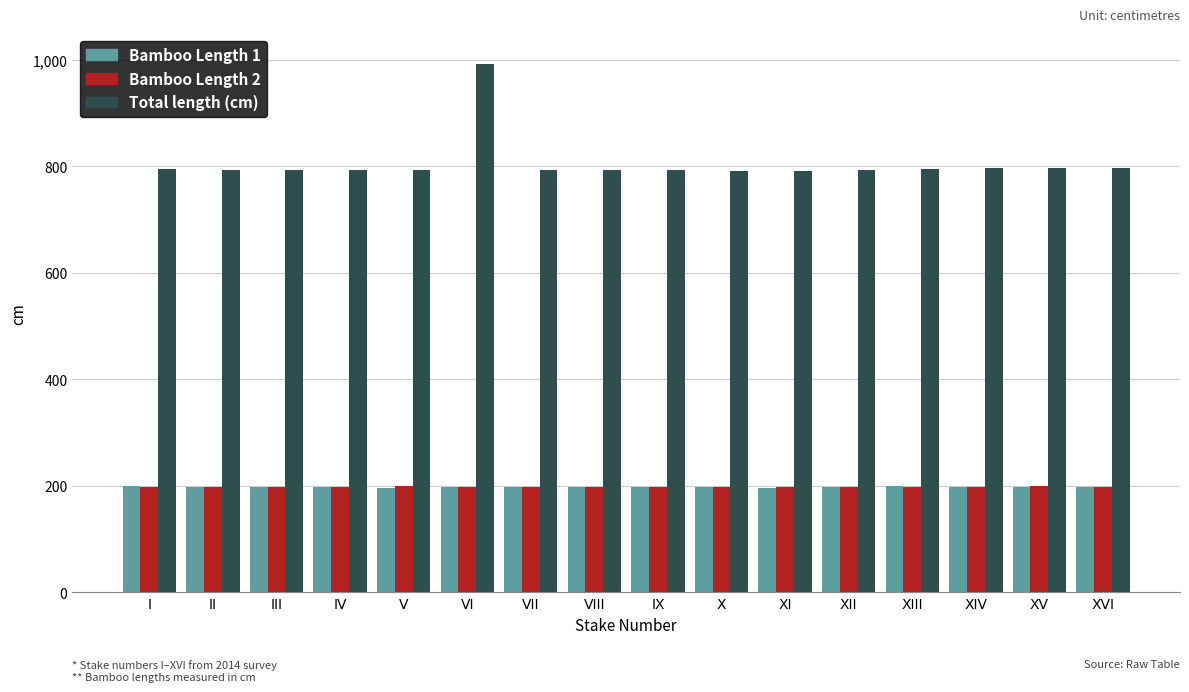

Is the value of Total length (cm) at XV greater than the value of Bamboo Length 1 at II?

Yes